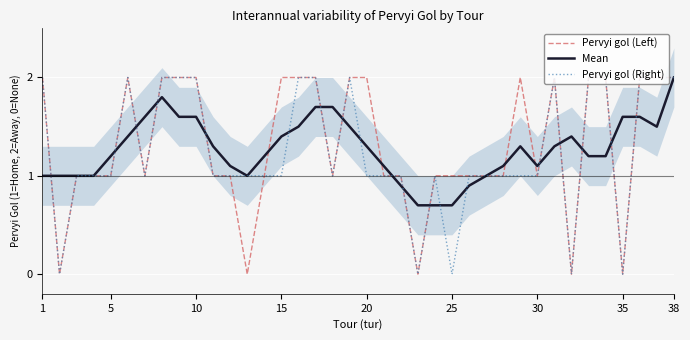

The value of Mean at 10 is 2.5. True or false?

False